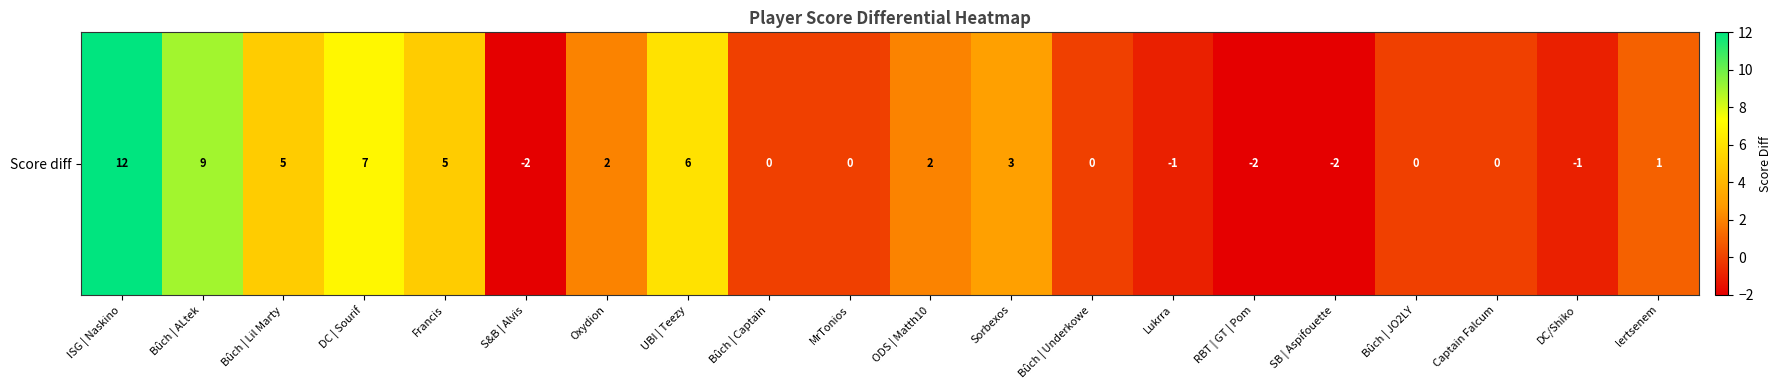

Rank the categories by value from highest to lowest.

ISG | Naskino, Bûch | ALtek, DC | Sourif, UBI | Teezy, Bûch | Lil Marty, Francis, Sorbexos, Oxydion, ODS | Matth10, lertsenem, Bûch | Captain, MrTonios, Bûch | Underkowe, Bûch | JO2LY, Captain Falcum, Lukrra, DC/Shiko, S&B | Alvis, RBT | GT | Pom, SB | Aspifouette